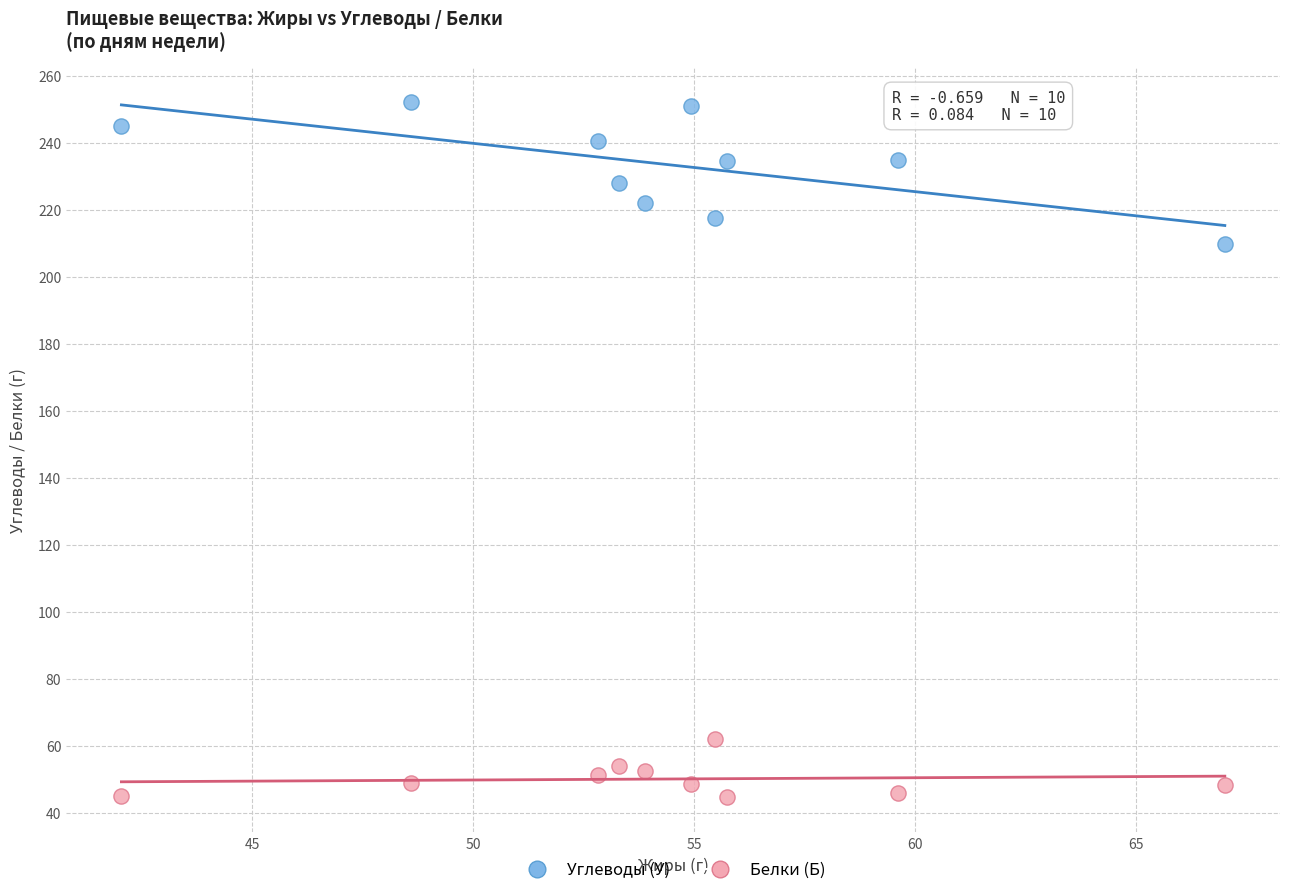

What is the X range (max minus min) for the scatter plot?

25.0